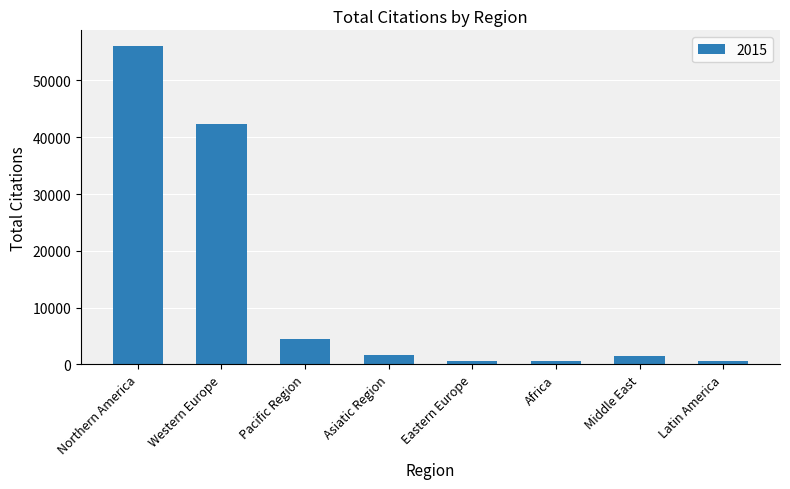

How many distinct data groups are displayed?

1